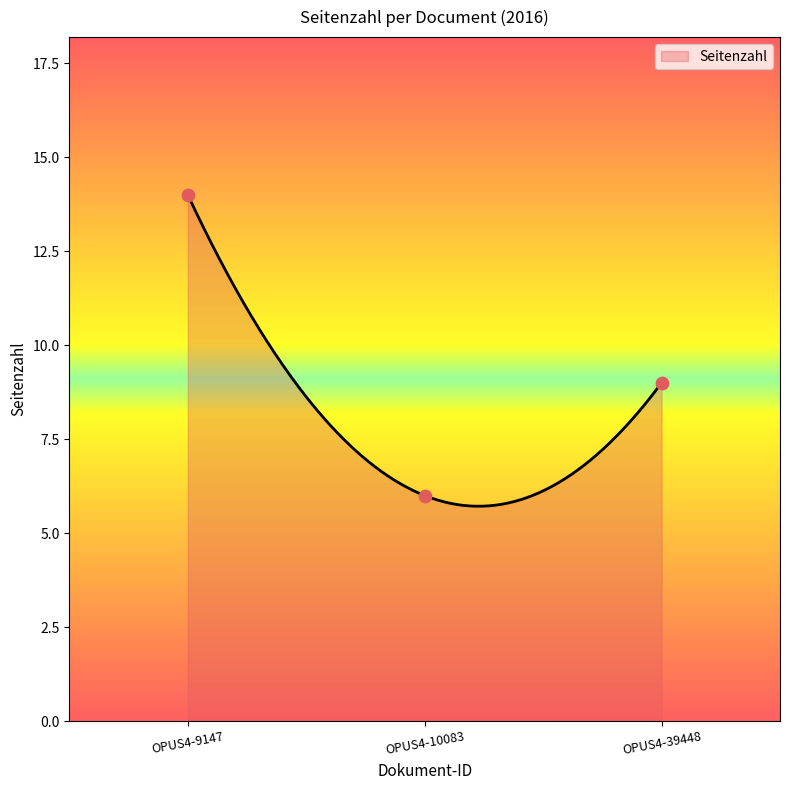

Which has a higher value, OPUS4-39448 or OPUS4-9147?

OPUS4-9147